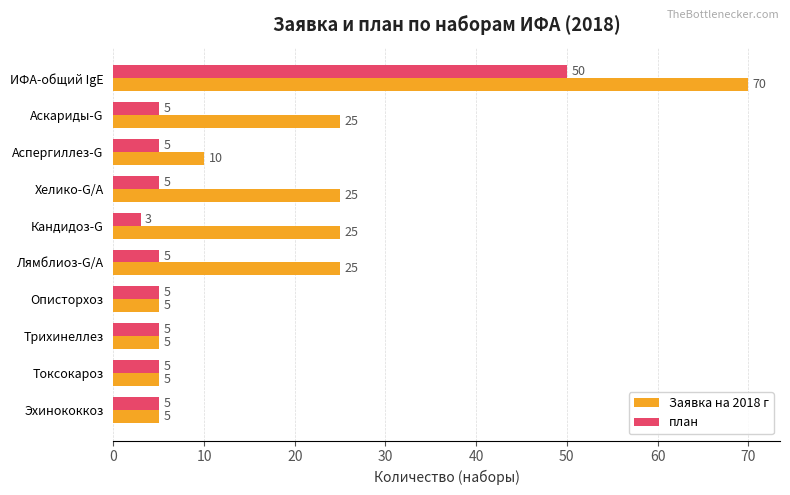

True or false: Заявка на 2018 г has a value of 9 at Токсокароз.

False